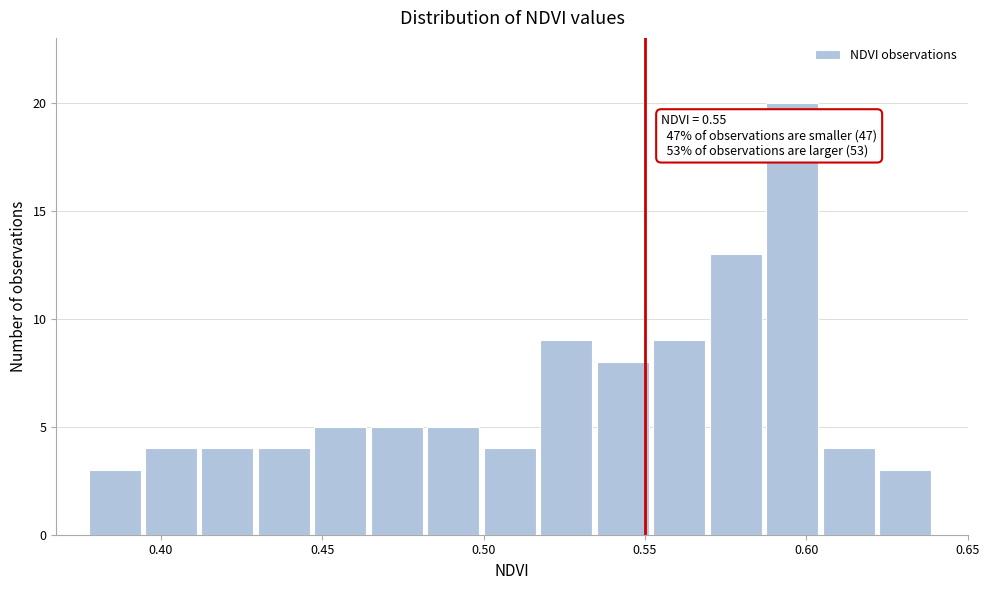

Read against the x-axis, roughly where is the centre of the tallest bar?

0.595